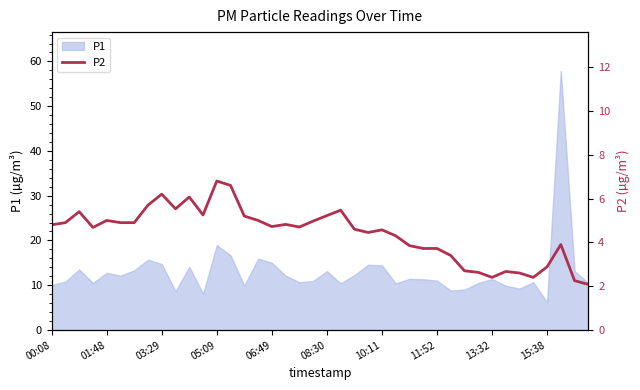

The P1 series shows 13.2 at 08:30. True or false?

True